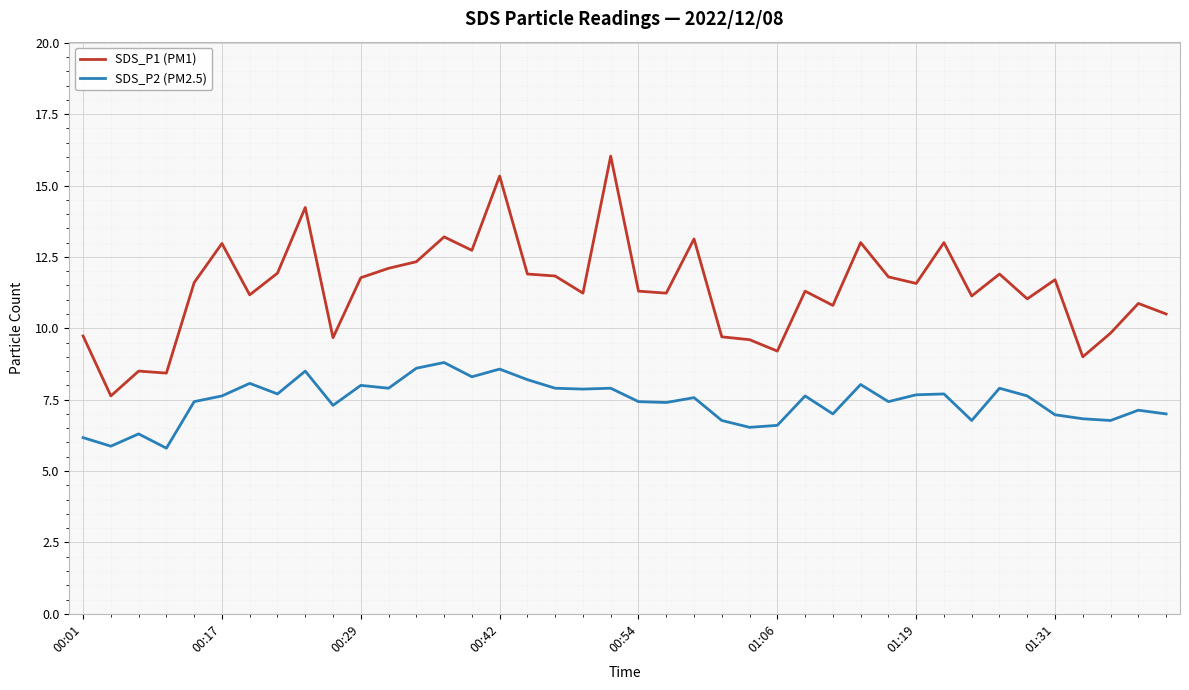

Which series has the largest total across all categories?

SDS_P1 (PM1)